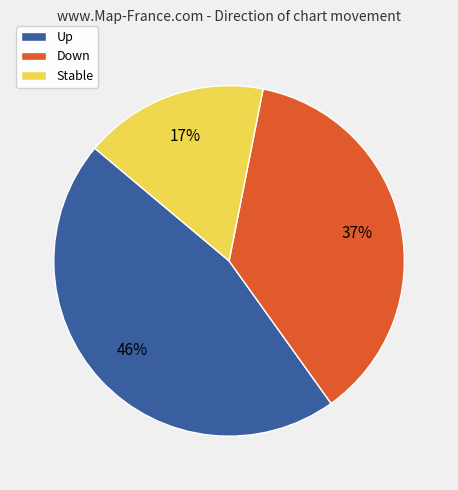

Is there any slice that represents more than half of the pie?

No